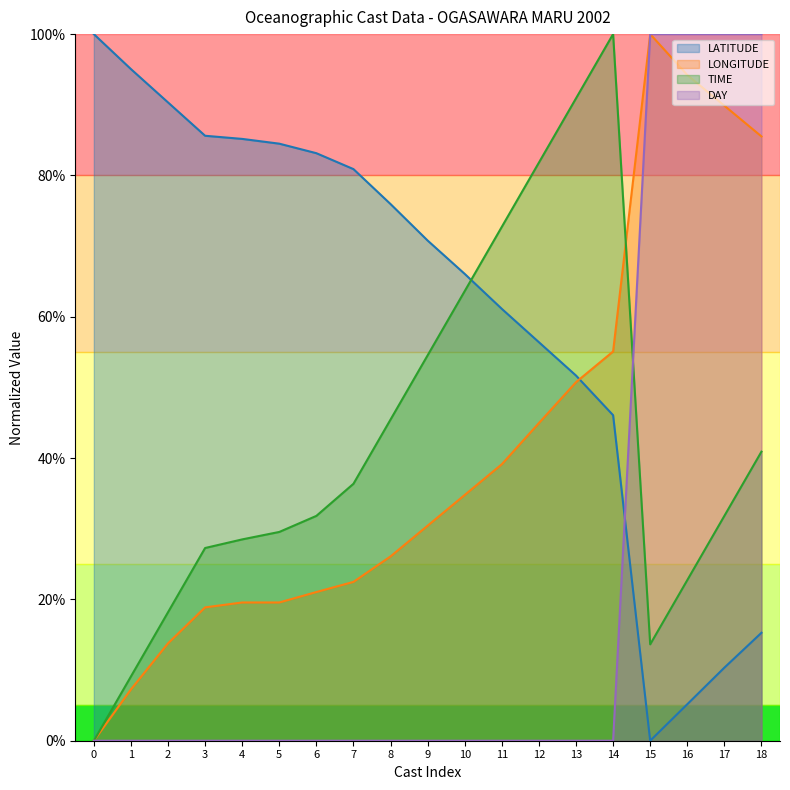

How many times do DAY and TIME cross each other?

1